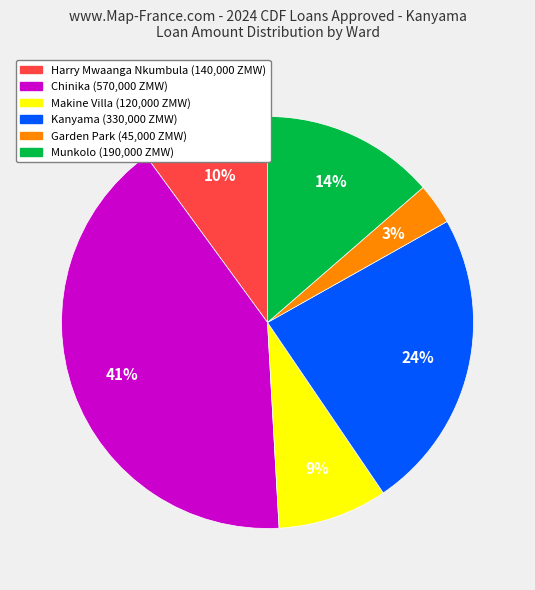

Does any single category account for the majority?

No